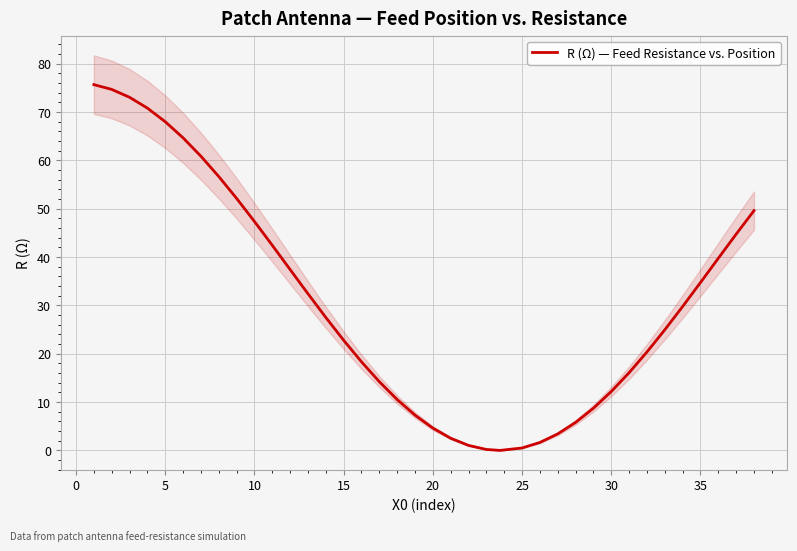

Count the number of data series in this chart.

1